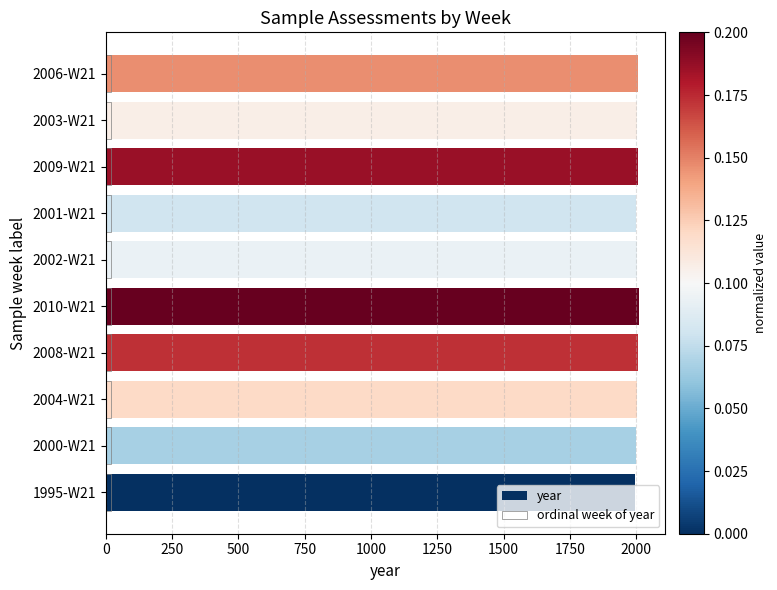

What is the value of the year bar at the 9th from the left?

2003.0